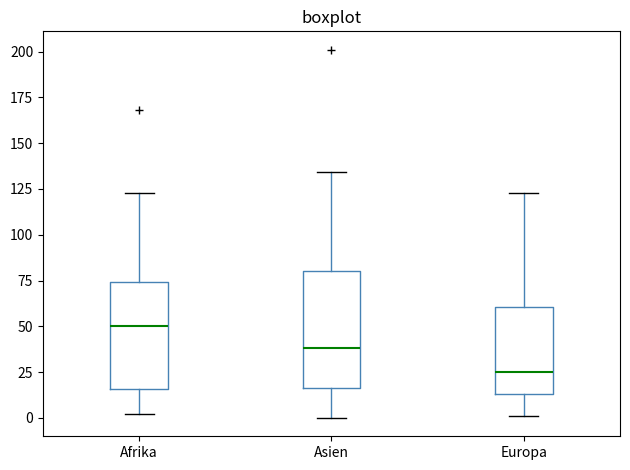

Which box's median line is the highest?

Afrika